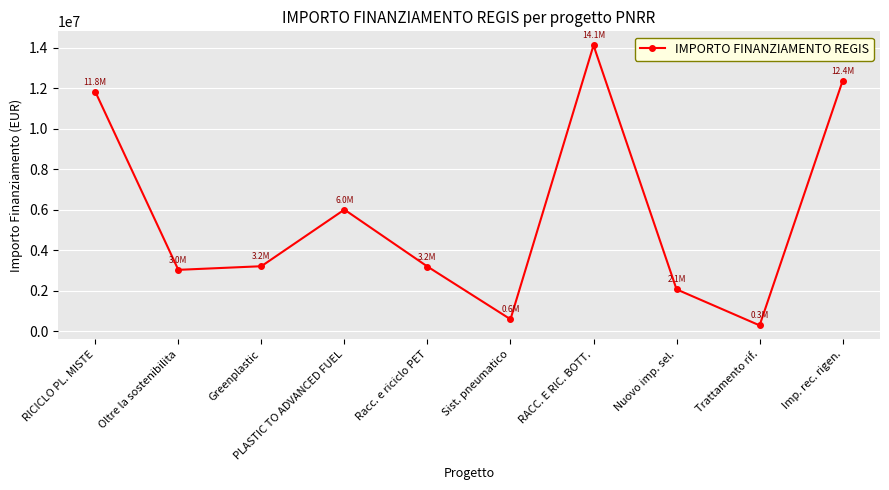

How many data points does each series have?

10